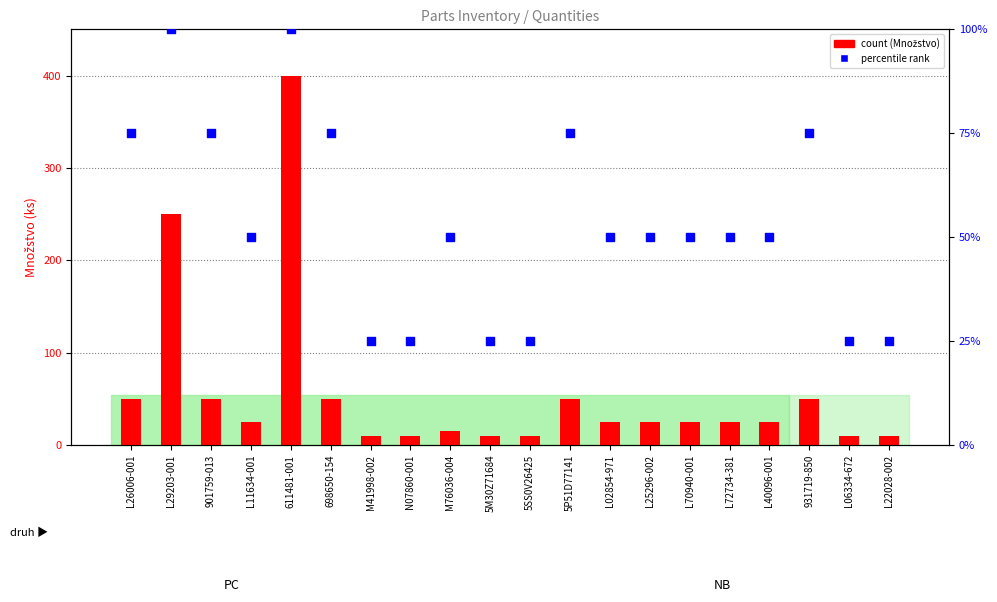

Which series reaches the minimum Y coordinate?

Množstvo